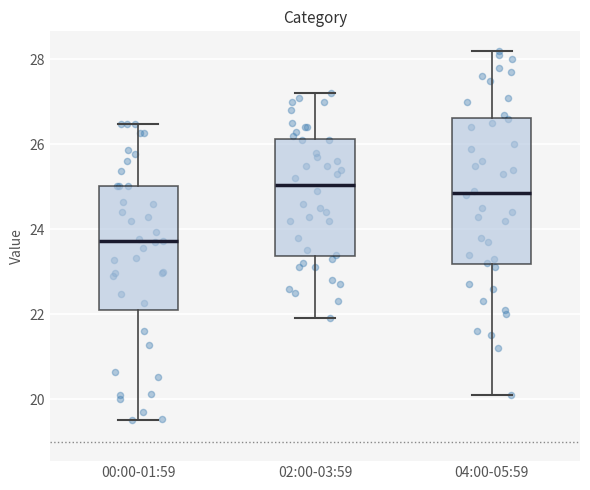

Reading left to right, read every box against the y-axis: the position of its median line, the range the box covers, and the ends of its whiskers. The values are not printed on the chart, so give them approximately, as read against the axis.

00:00-01:59: median 23.8, box 22.2 to 25.0, whiskers 19.6 to 26.4
02:00-03:59: median 25.0, box 23.4 to 26.2, whiskers 22.0 to 27.2
04:00-05:59: median 24.8, box 23.2 to 26.6, whiskers 20.2 to 28.2